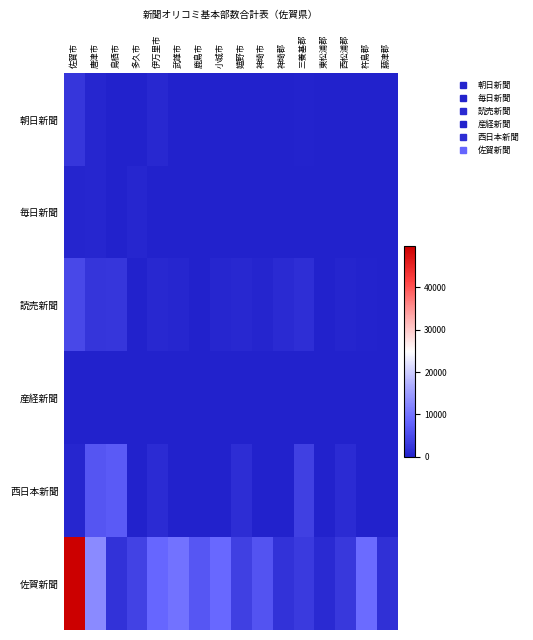

At which category is the sum across all series the highest?

佐賀市